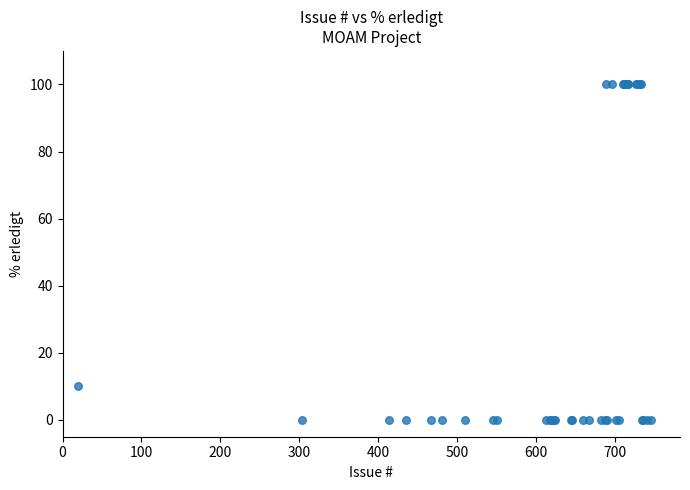

What Y value in the scatter plot is closest to 50?

10